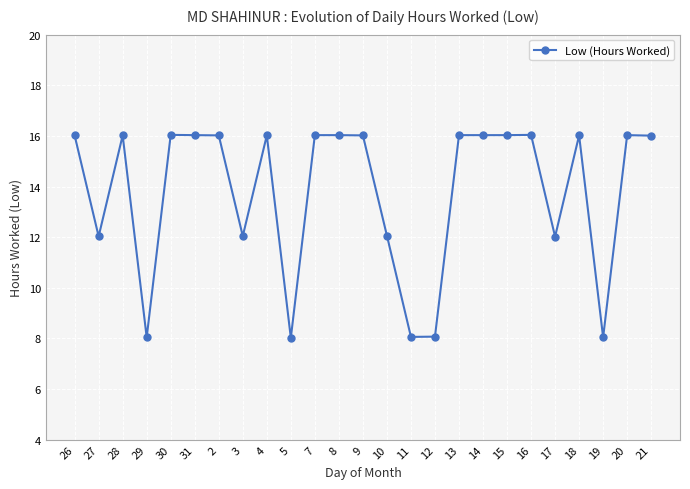

True or false: the data has more than 2 interior local peaks.

True